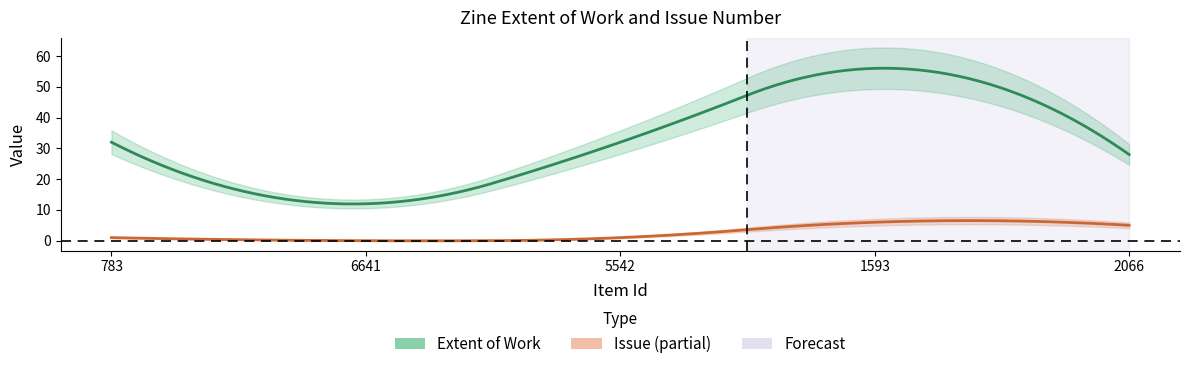

Does the chart display data point markers on the line(s)?

No